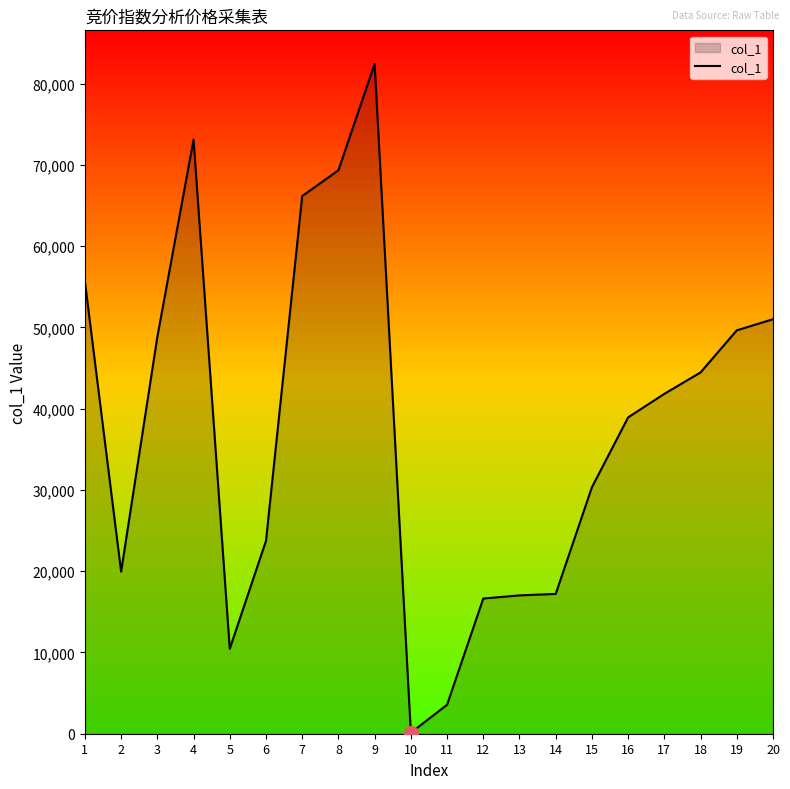

What is the maximum value shown in the chart?

82433